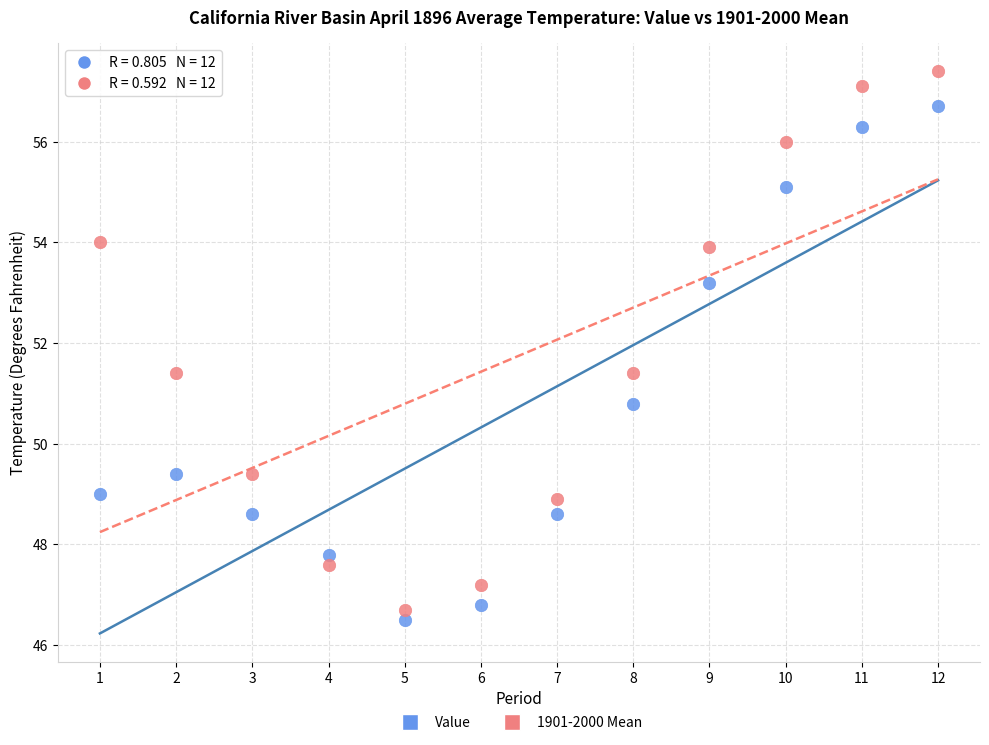

Which series contains the lowest Y value?

Value